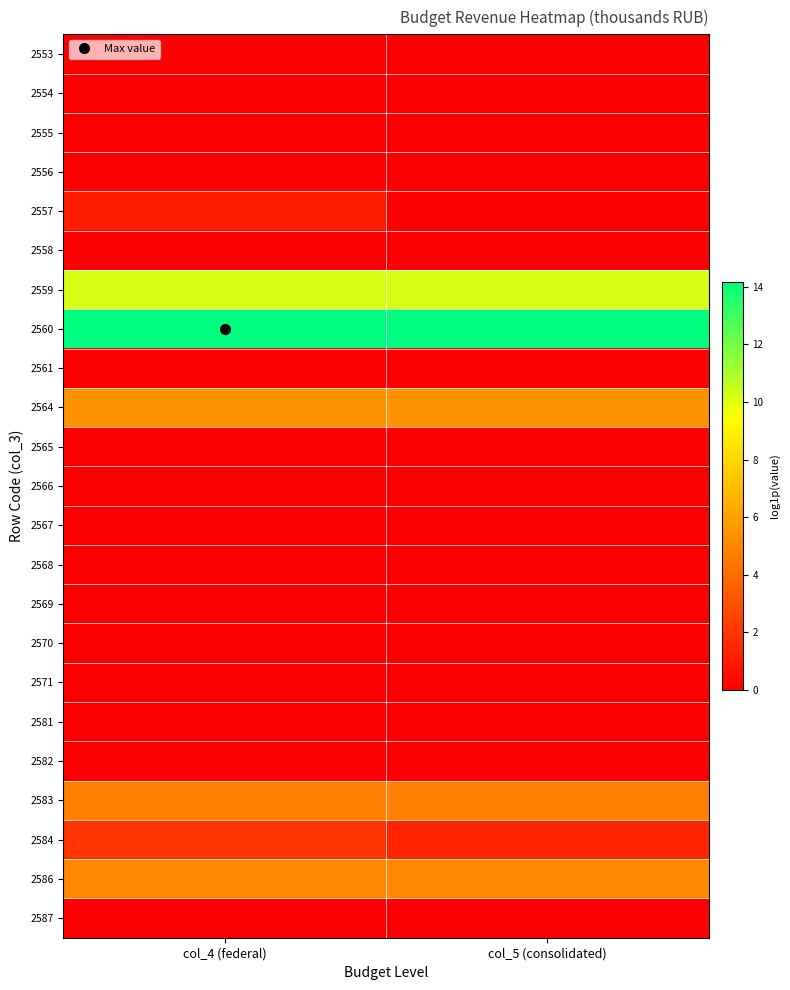

Which has a higher value, col_5 (consolidated) or col_4 (federal)?

col_5 (consolidated)